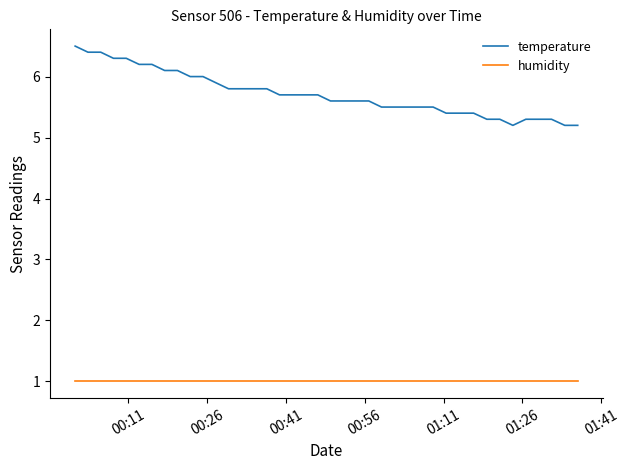

True or false: temperature and humidity cross at least once.

False